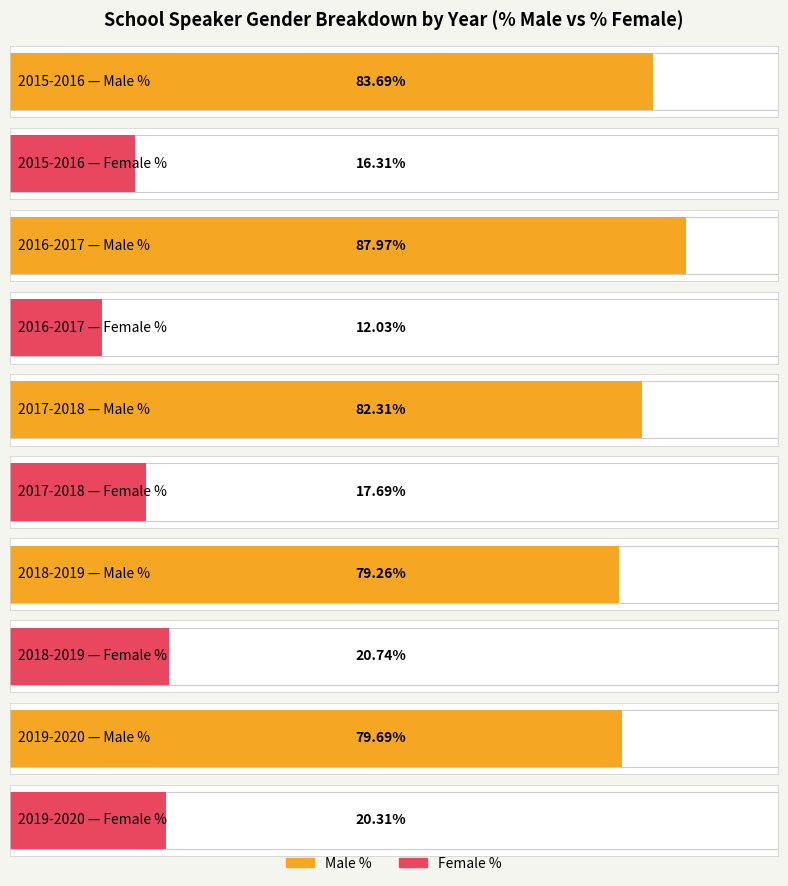

At how many categories does at least one series exceed 62?

5